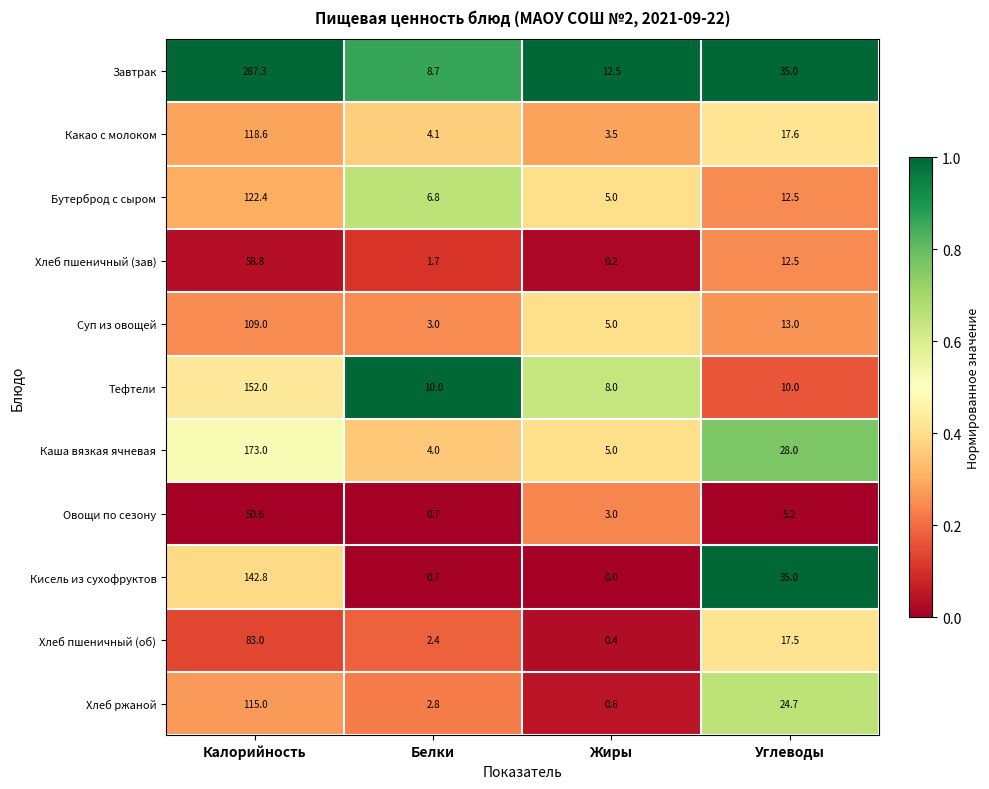

Where is Суп из овощей nearest to the value 56?

Углеводы